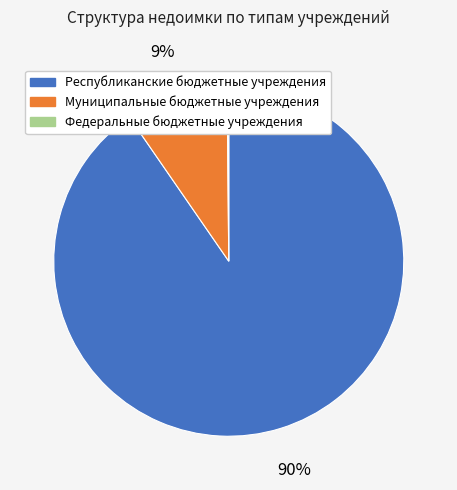

What percentage is the Муниципальные бюджетные учреждения slice, to the nearest percent?

9%